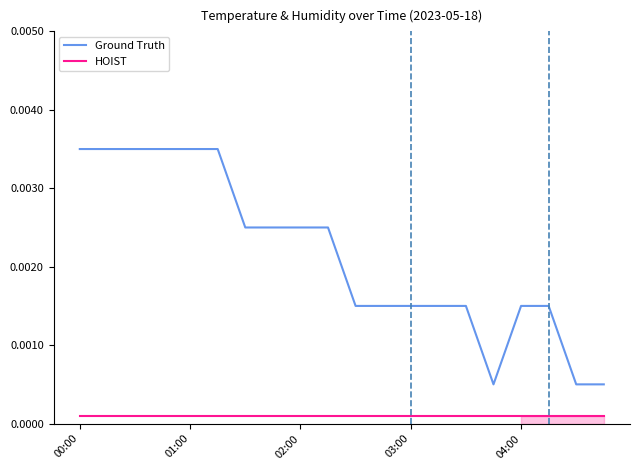

True or false: Ground Truth and HOIST intersect in this chart.

False